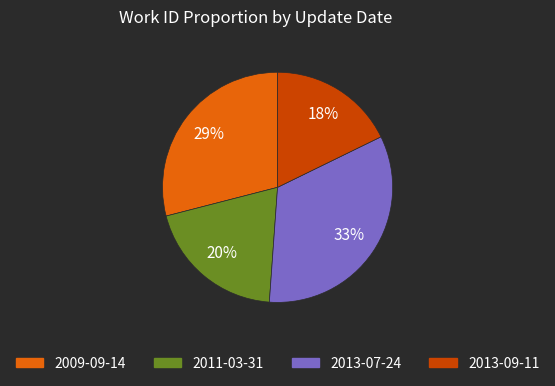

To the nearest percent, what is the combined percentage of 2013-09-11 and 2013-07-24?

51%